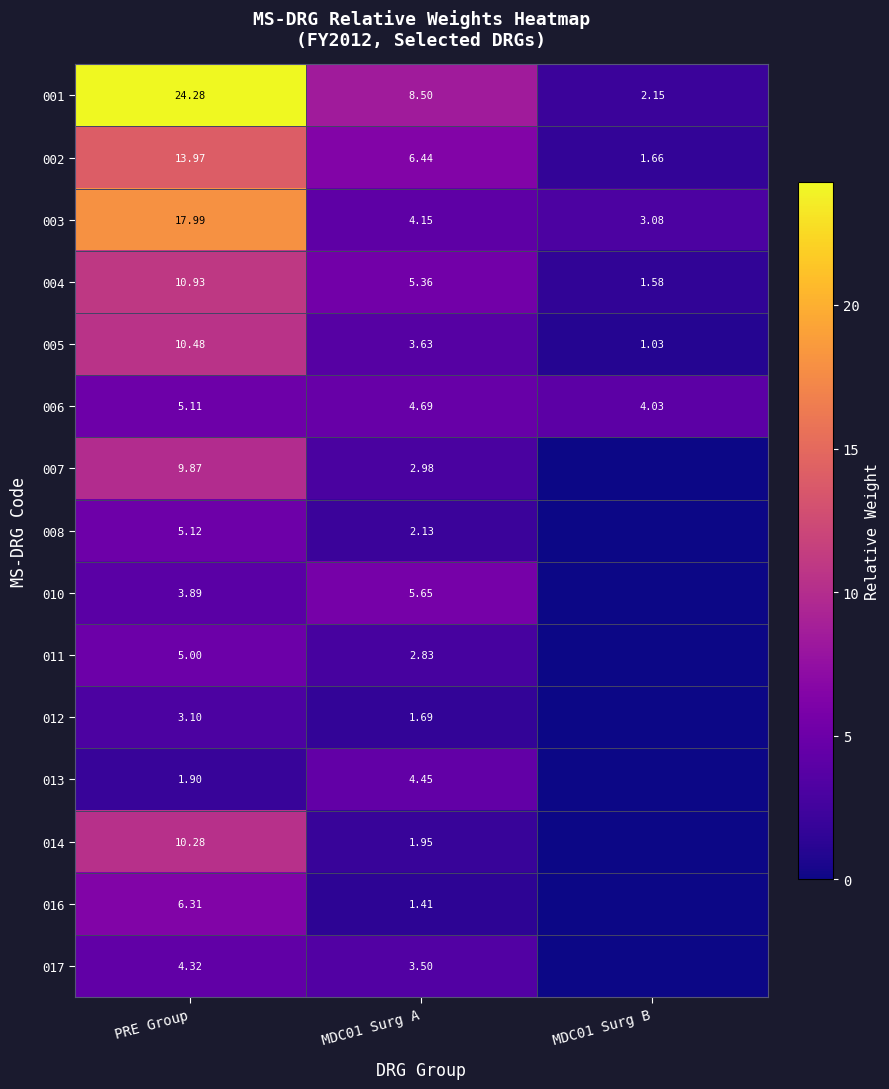

At which label does 003 first exceed 4?

PRE Group